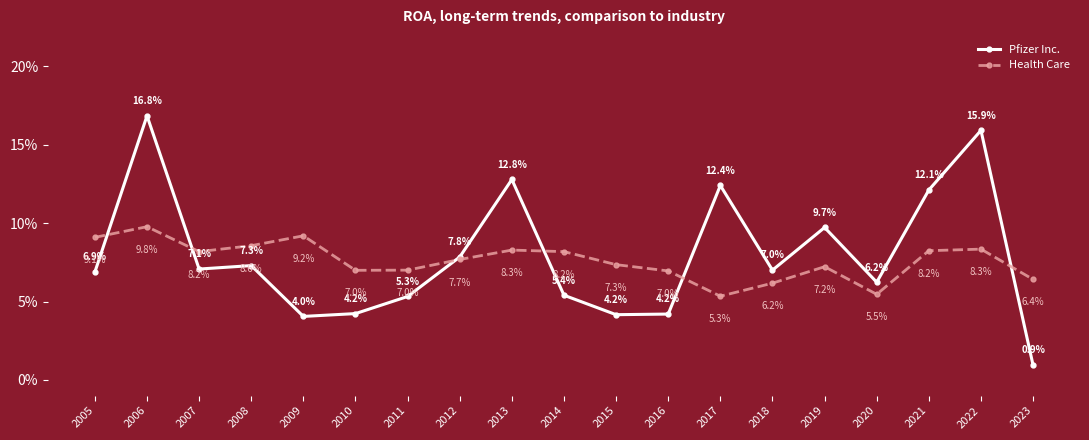

How many intersections are there between Pfizer Inc. and Health Care?

6